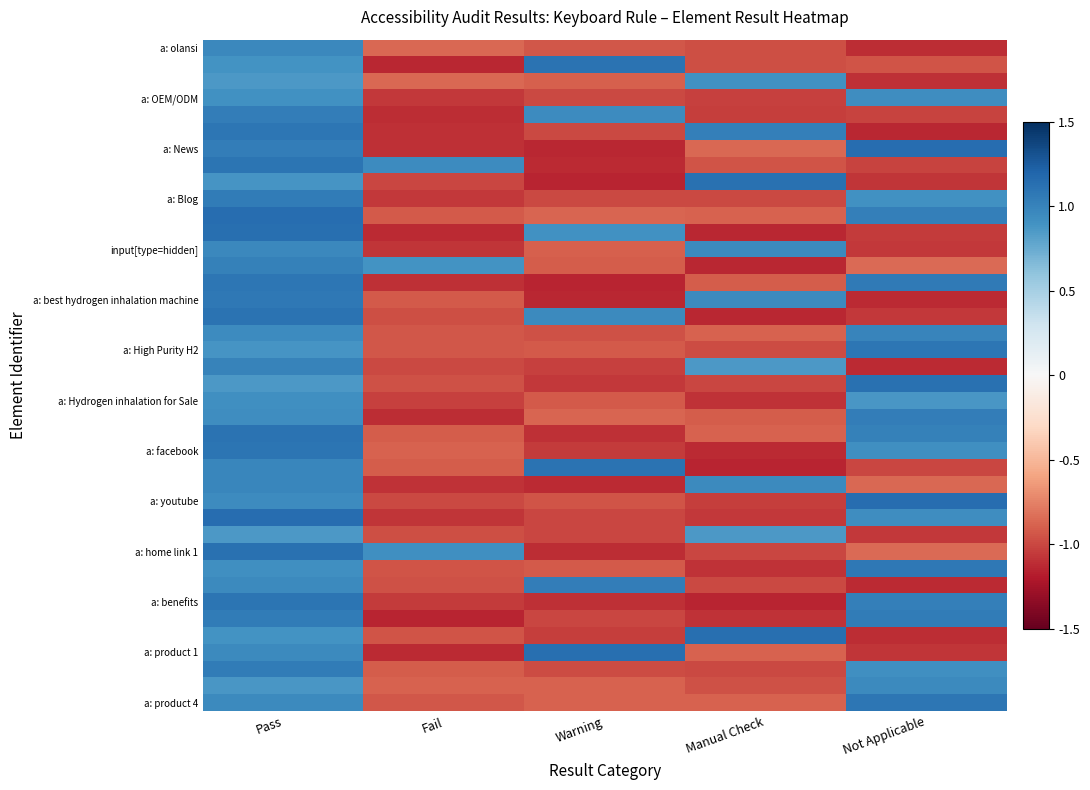

At how many categories does at least one series exceed 0?

5